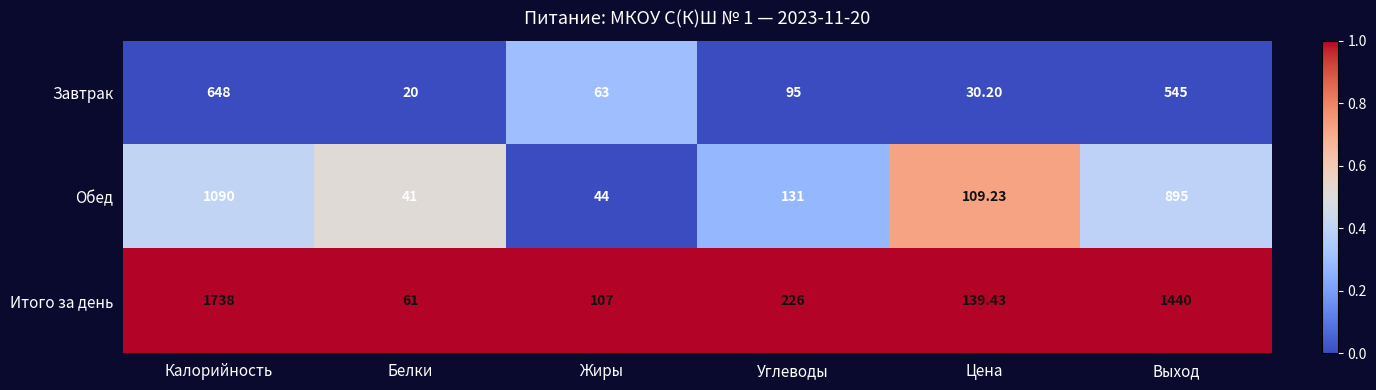

List the series in order of their overall mean, highest first.

Итого за день, Обед, Завтрак